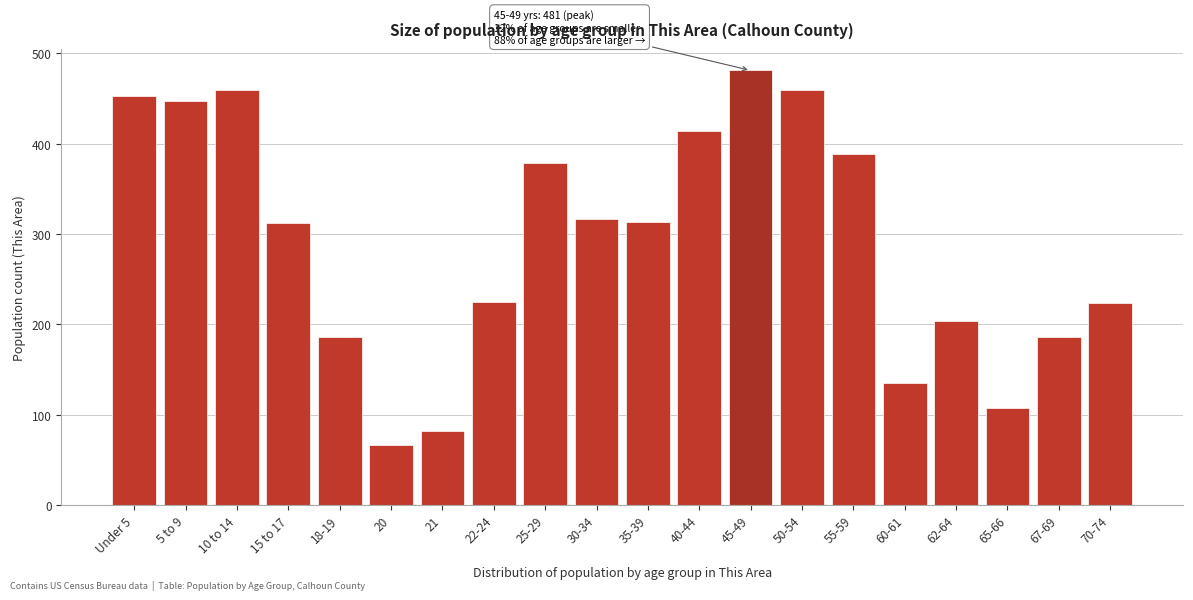

True or false: the data shows 96 at 40-44.

False